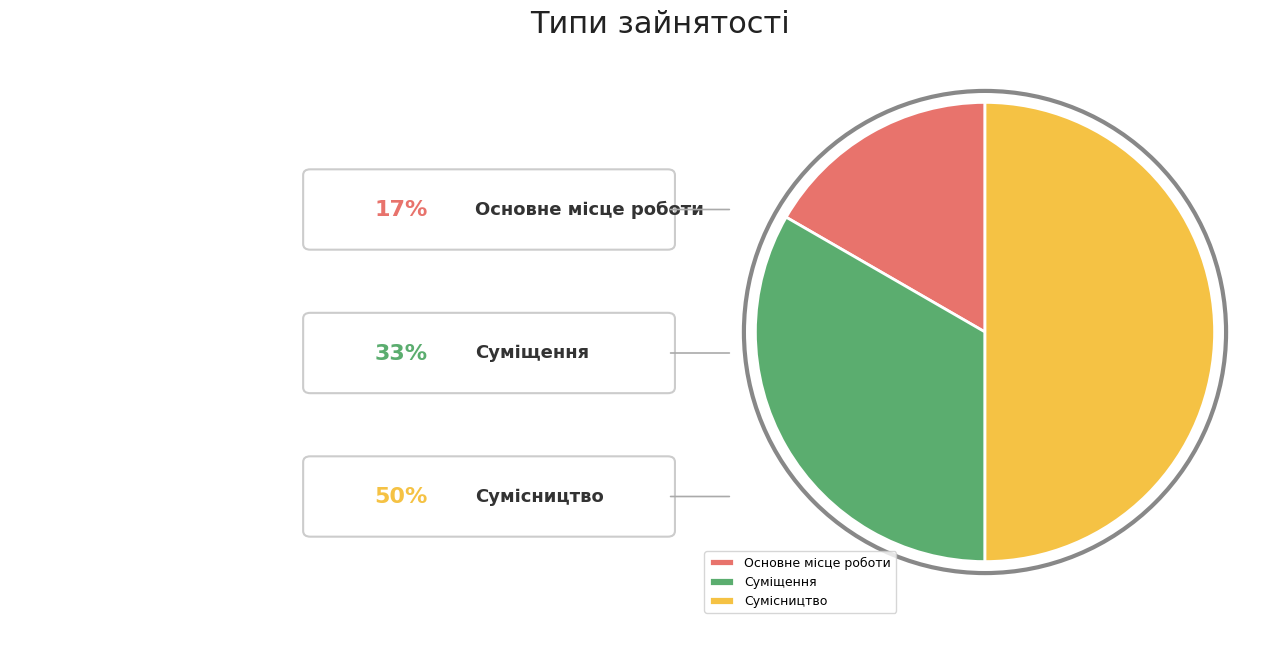

How many slices are in this pie chart?

3